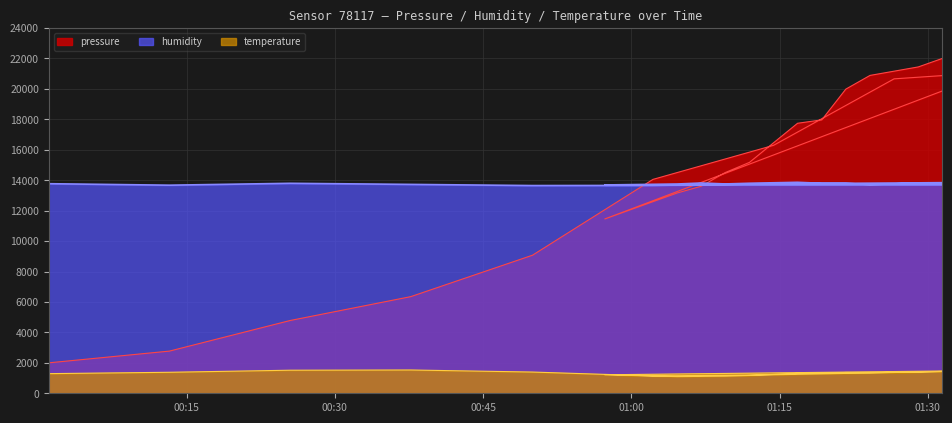

How many categories are shown in the chart?

21